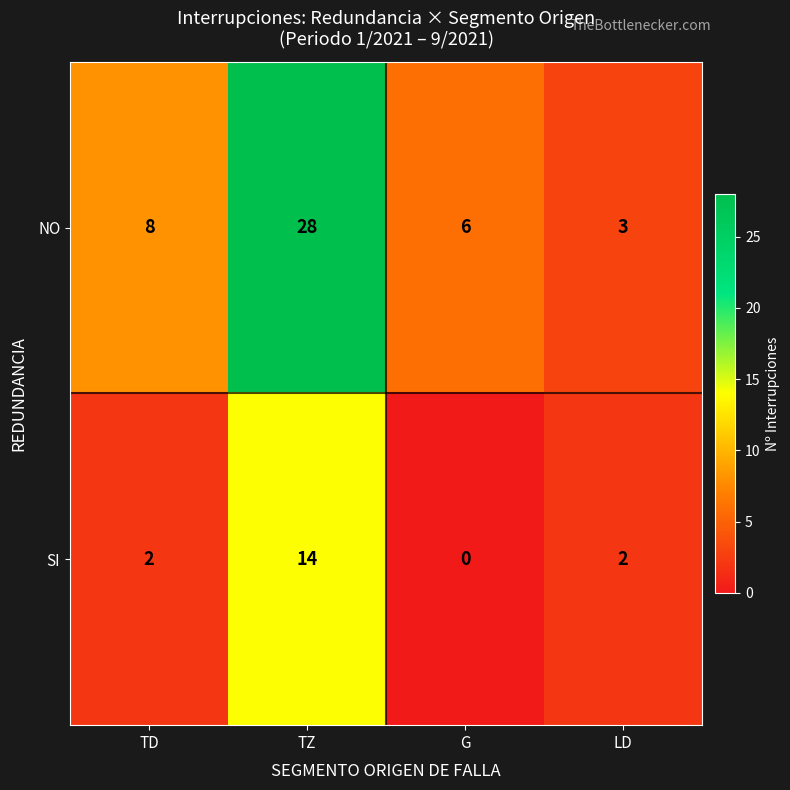

How many values in the SI series are below 2?

1